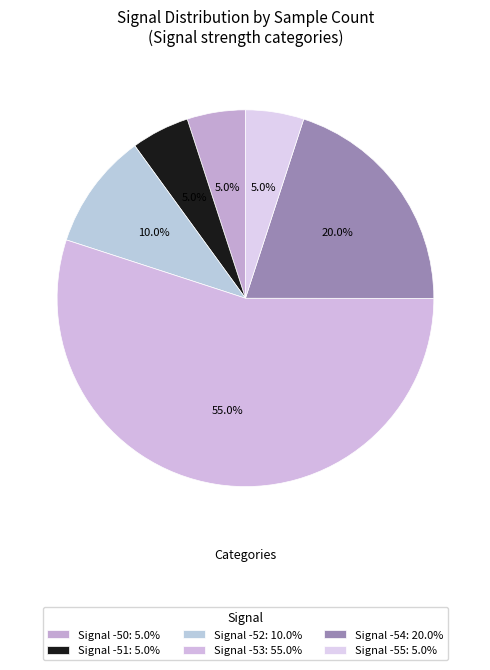

How many slices are in this pie chart?

6